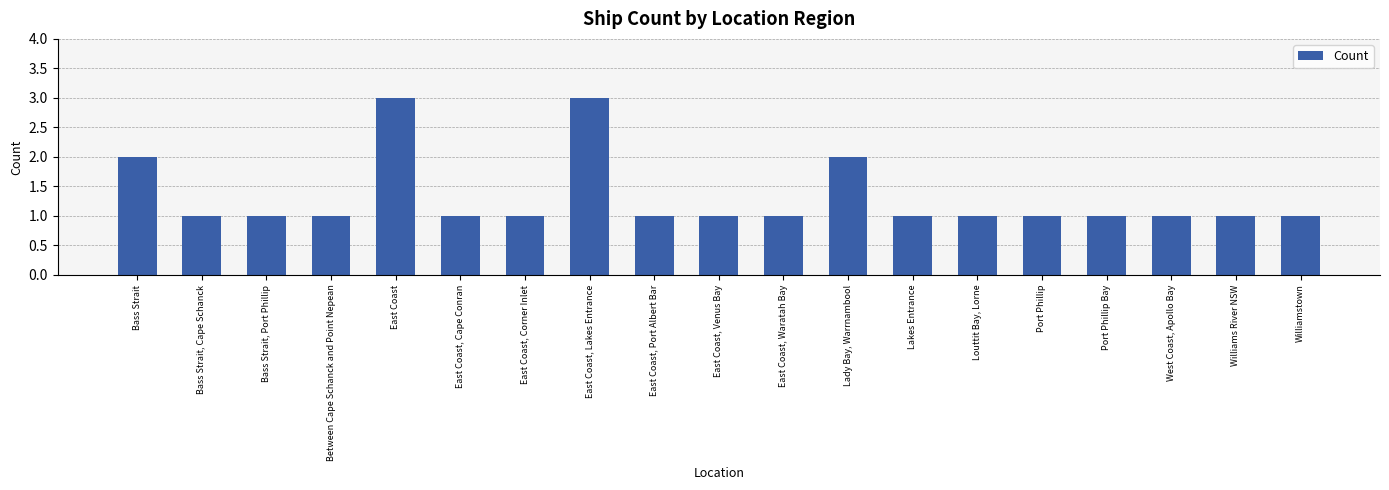

What is the sum of the values at West Coast, Apollo Bay and East Coast, Cape Conran?

2